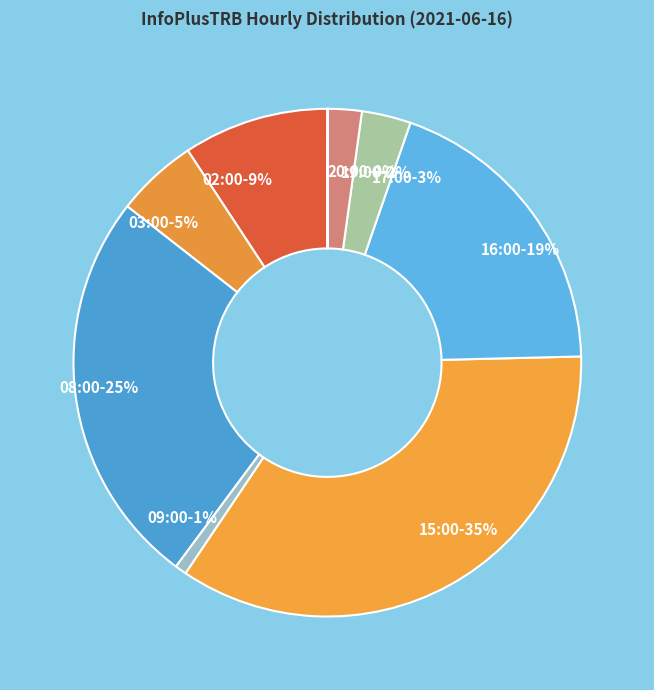

To the nearest percent, what is the combined percentage of 17:00 and 09:00?

4%